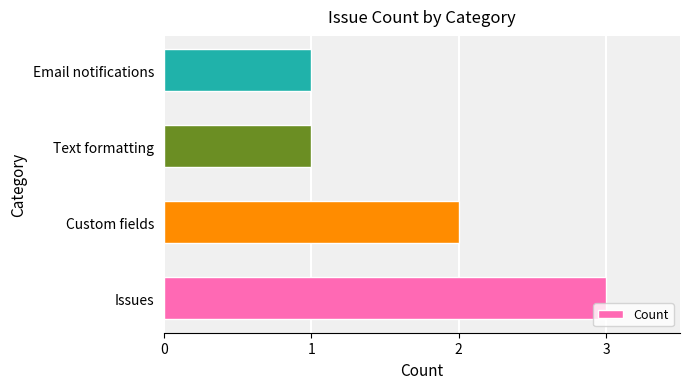

How many values are between 1 and 3?

4